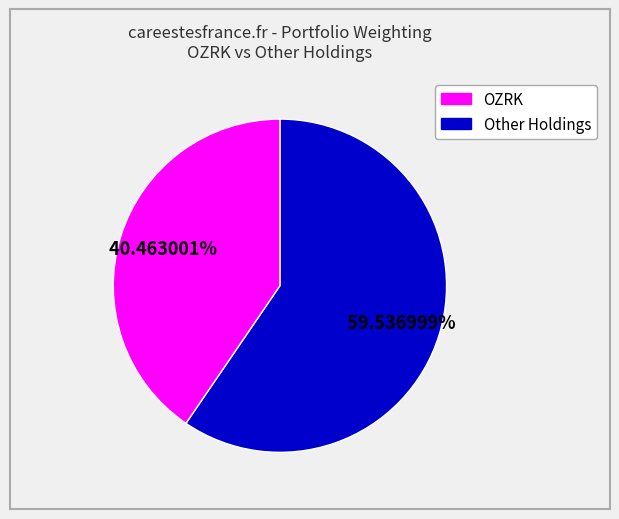

Count the number of slices in the pie.

2